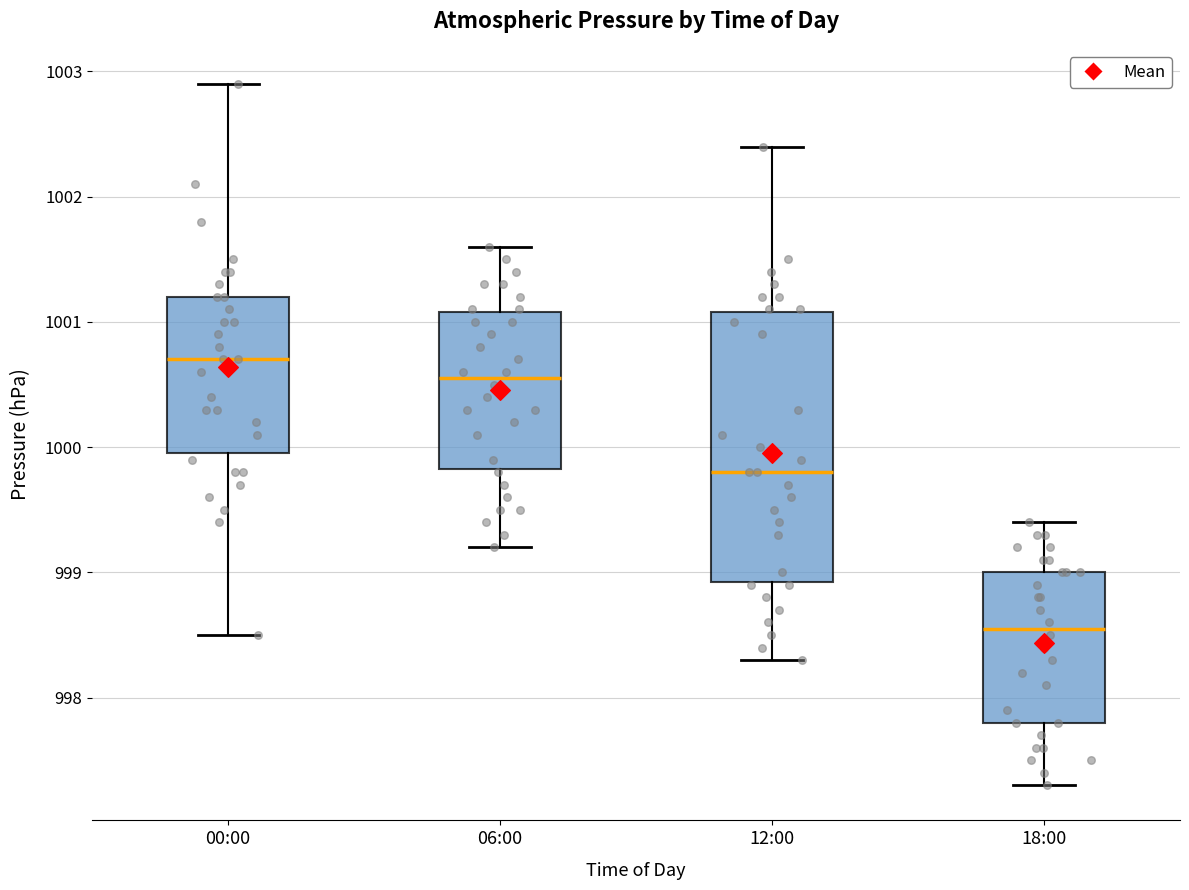

Where is the lower edge of the box for 00:00 on the y-axis? The values are not printed on the chart, so give them approximately, as read against the axis.

1000.0